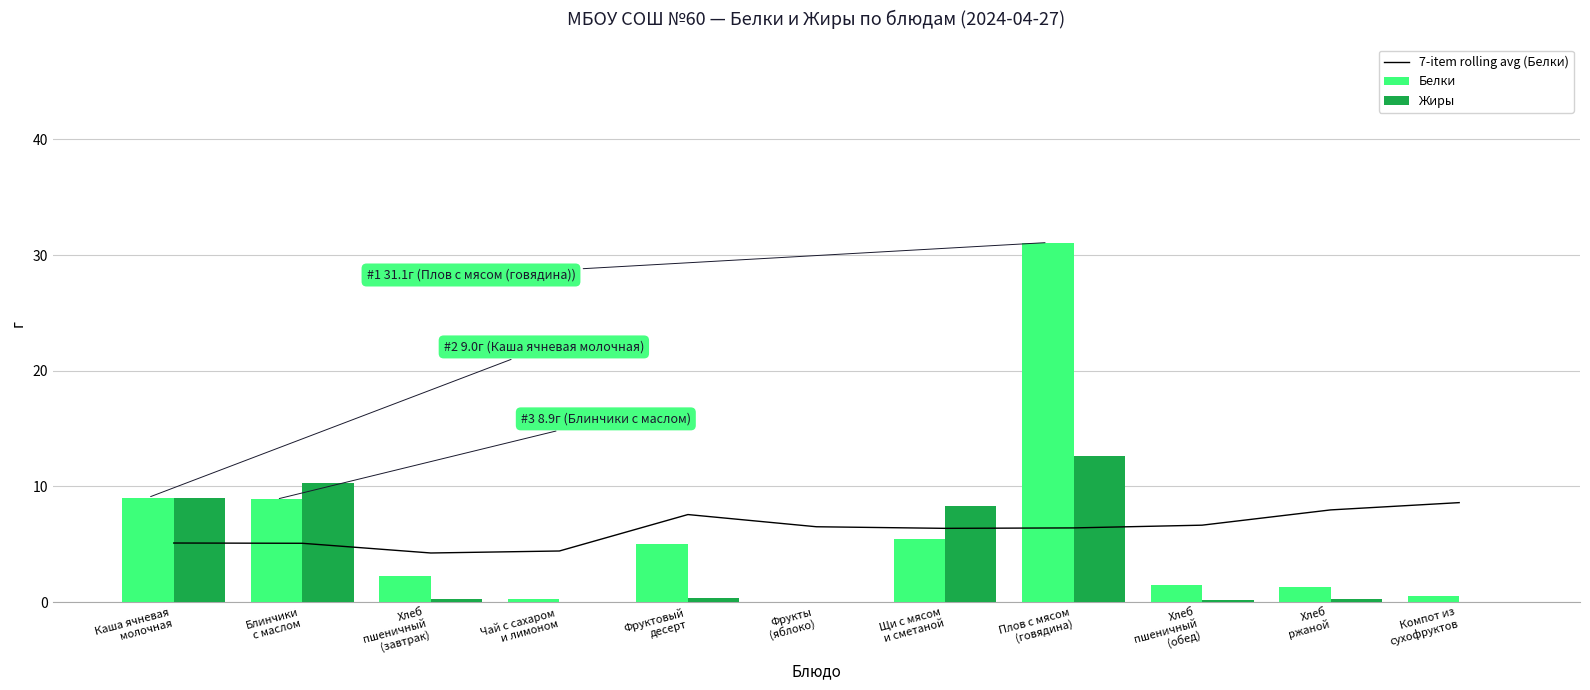

Reading left to right, extract all data points from this chart.

7-item rolling avg (Белки): 5.1	5.1	4.3	4.4	7.6	6.5	6.4	6.4	6.7	8.0	8.6
Белки: 9.0	8.9	2.3	0.2	5.0	0.1	5.5	31.1	1.5	1.3	0.5
Жиры: 9.0	10.3	0.2	0.1	0.4	0.1	8.3	12.6	0.2	0.2	0.0